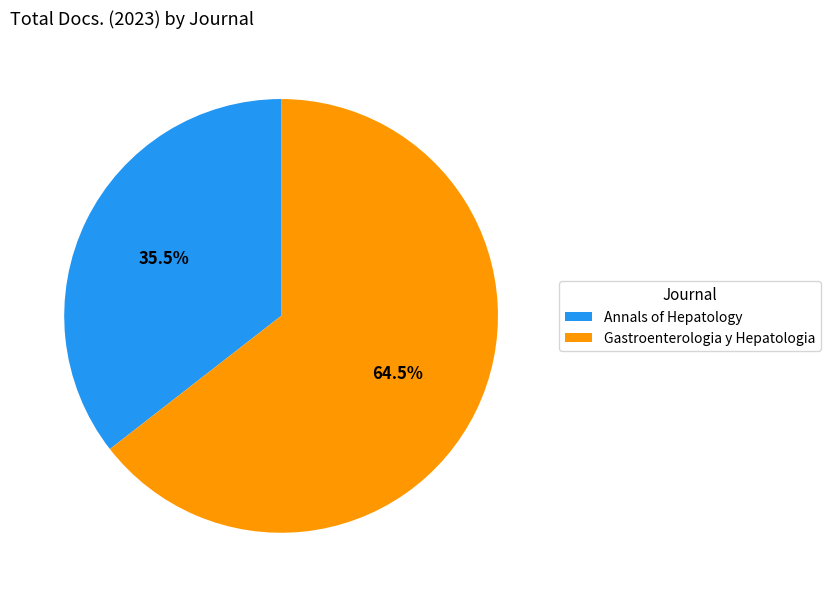

Is there a majority slice in this chart?

Yes